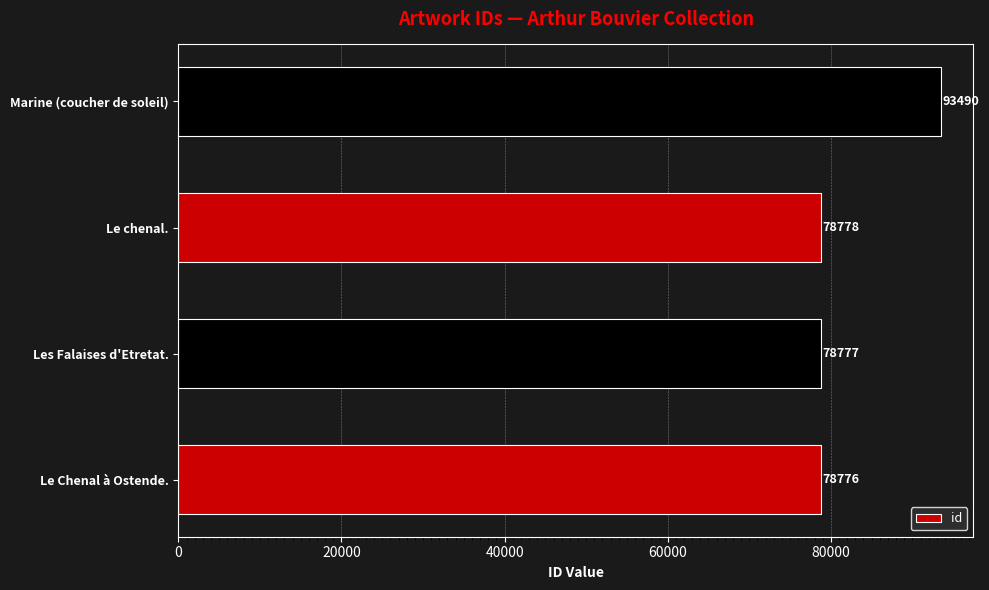

What is the average value?

82455